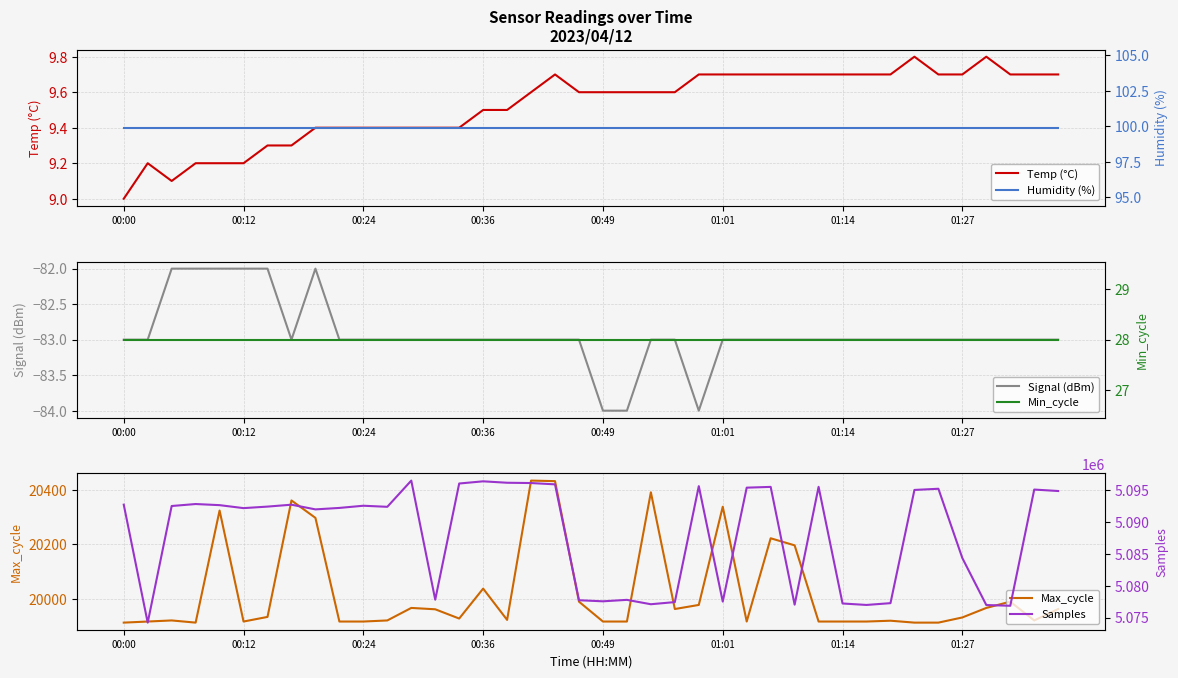

What is the lowest value of the Temp (°C) series?

9.0